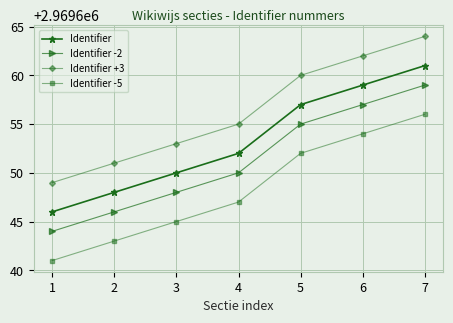

How many data points in Identifier are less than 2969652?

3